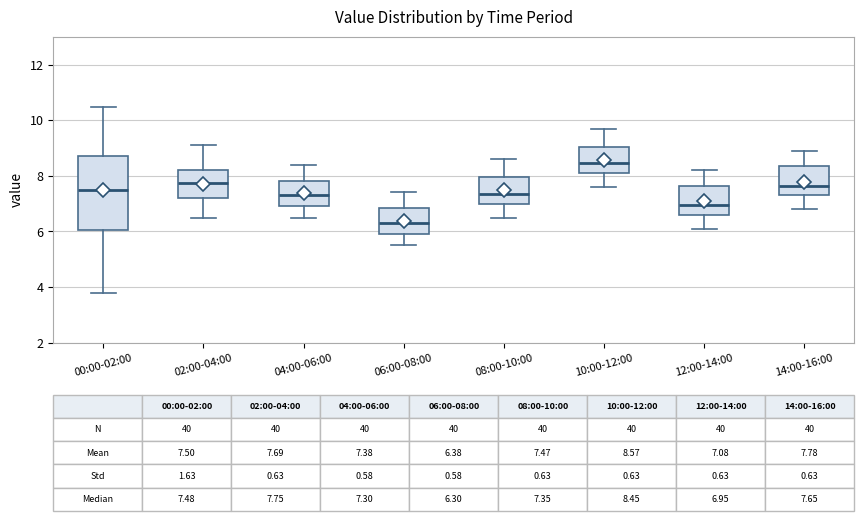

Comparing the boxes themselves (not the whiskers), which one is the tallest?

00:00-02:00